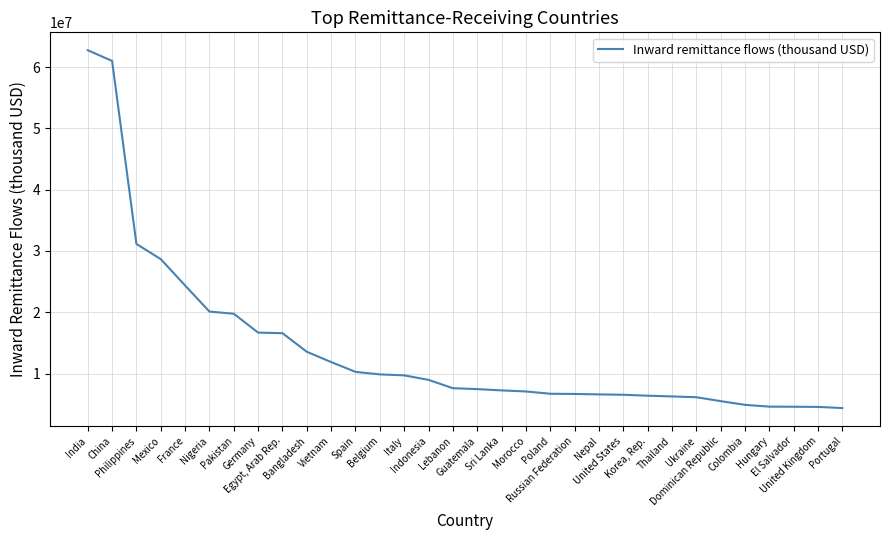

What is the minimum value shown in the chart?

4377748.2